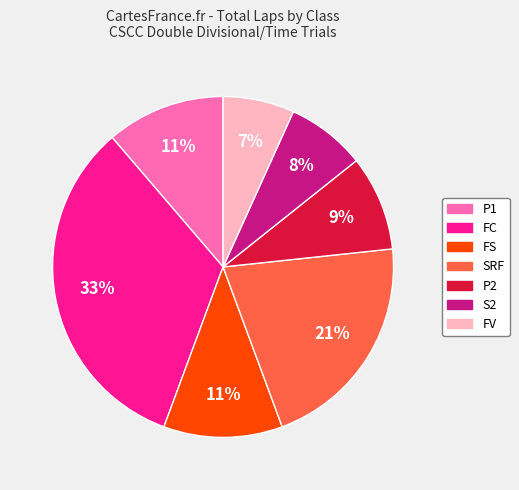

Between FV and FS, which is larger?

FS